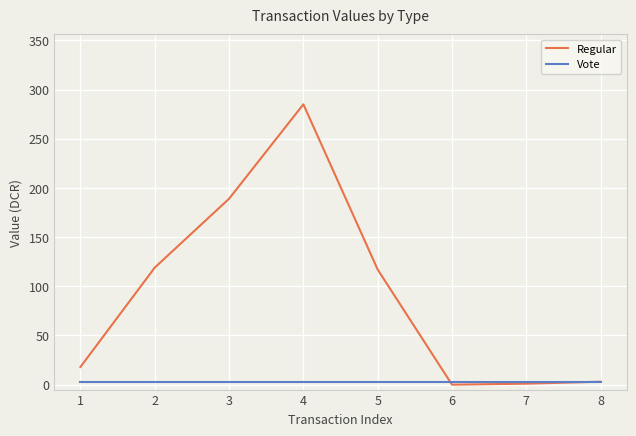

Is it true that Vote equals 3 at 8?

True